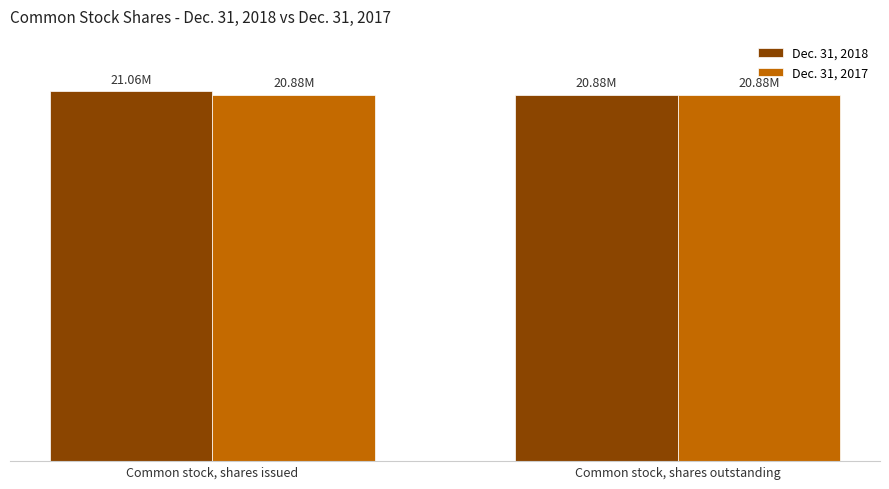

What is the sum of all Dec. 31, 2017 values?

41755786